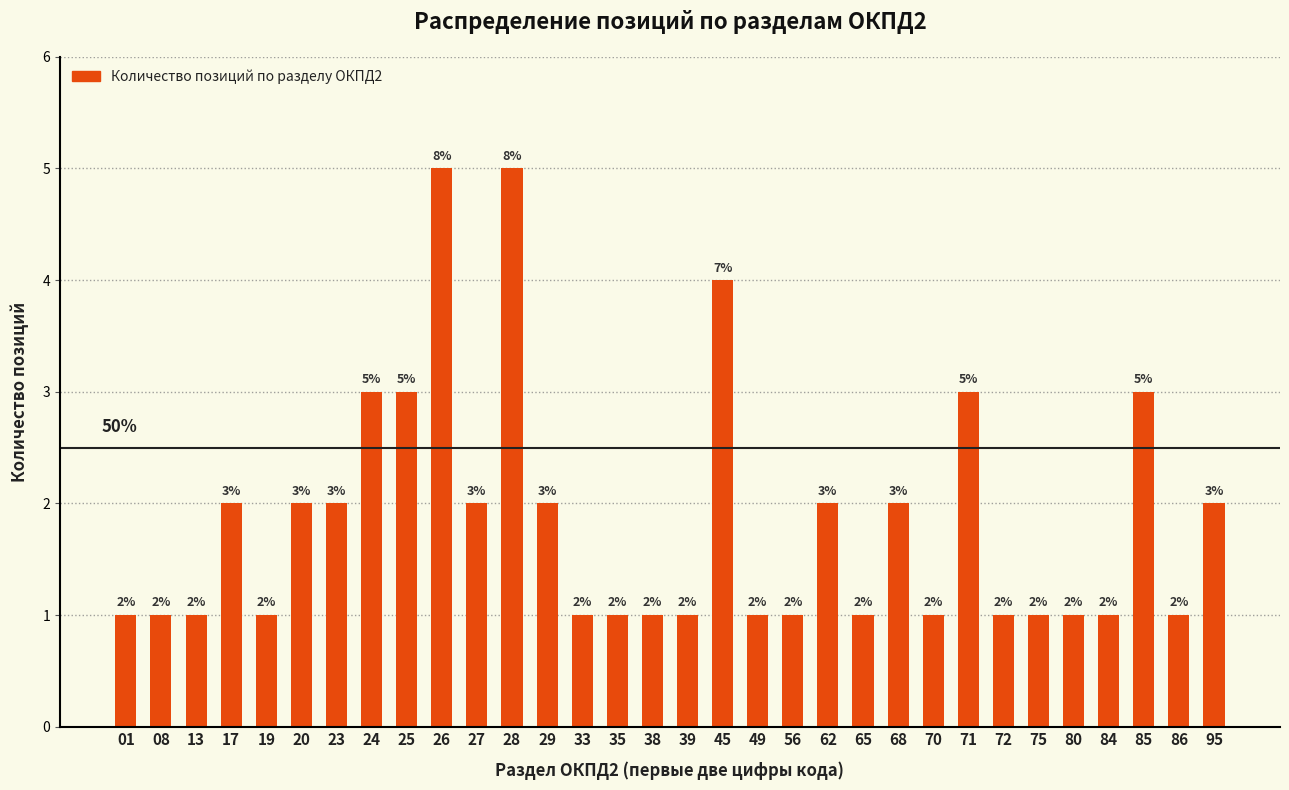

Reading left to right, extract all data points from this chart.

01=1	08=1	13=1	17=2	19=1	20=2	23=2	24=3	25=3	26=5	27=2	28=5	29=2	33=1	35=1	38=1	39=1	45=4	49=1	56=1	62=2	65=1	68=2	70=1	71=3	72=1	75=1	80=1	84=1	85=3	86=1	95=2